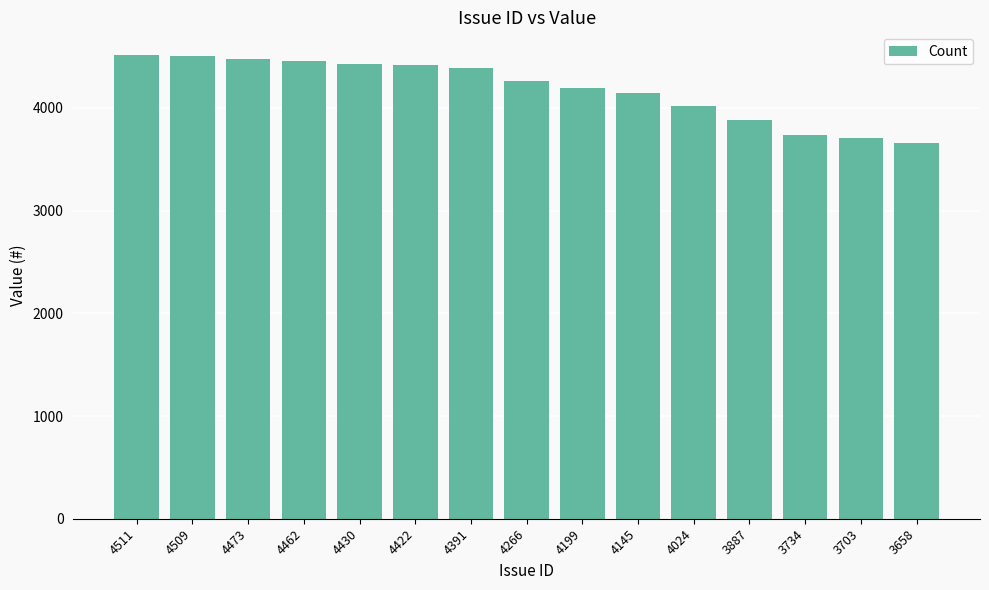

What is the change in value from 4511 to 4266?

-245